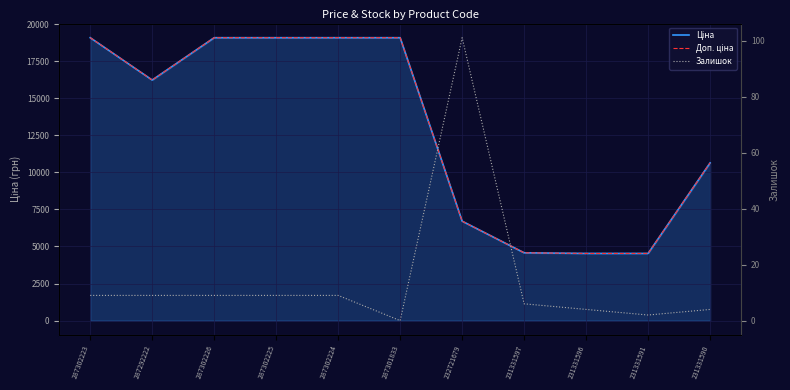

What is the label of the 11th point from the left?

231331590